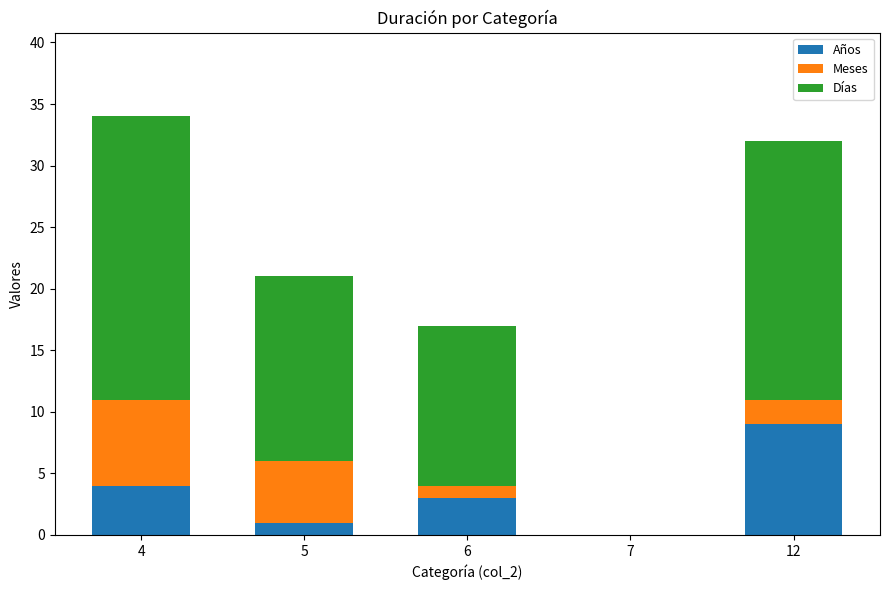

Is it true that Años equals 3 at 6?

True